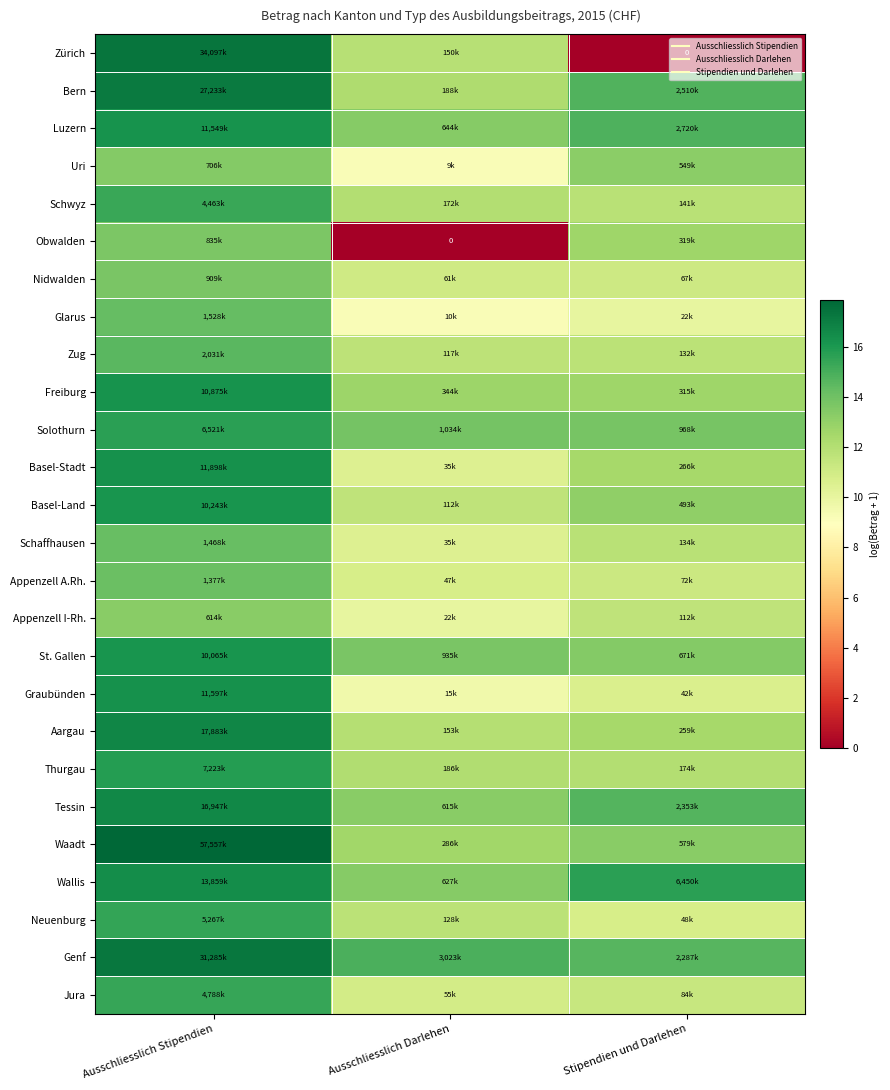

What is the difference between the Neuenburg values at Stipendien und Darlehen and Ausschliesslich Darlehen?

1.0